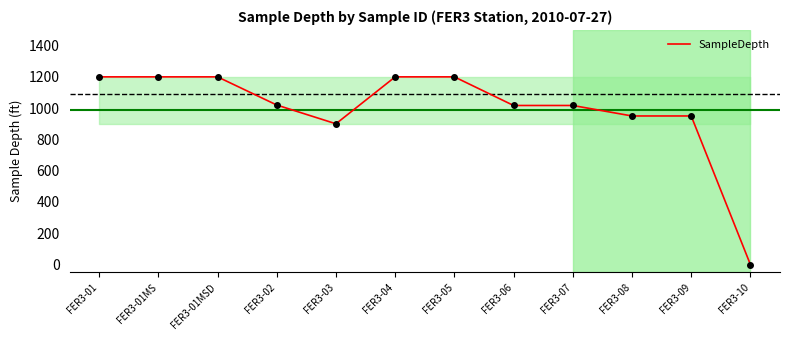

Where is the data nearest to the value 600?

FER3-03